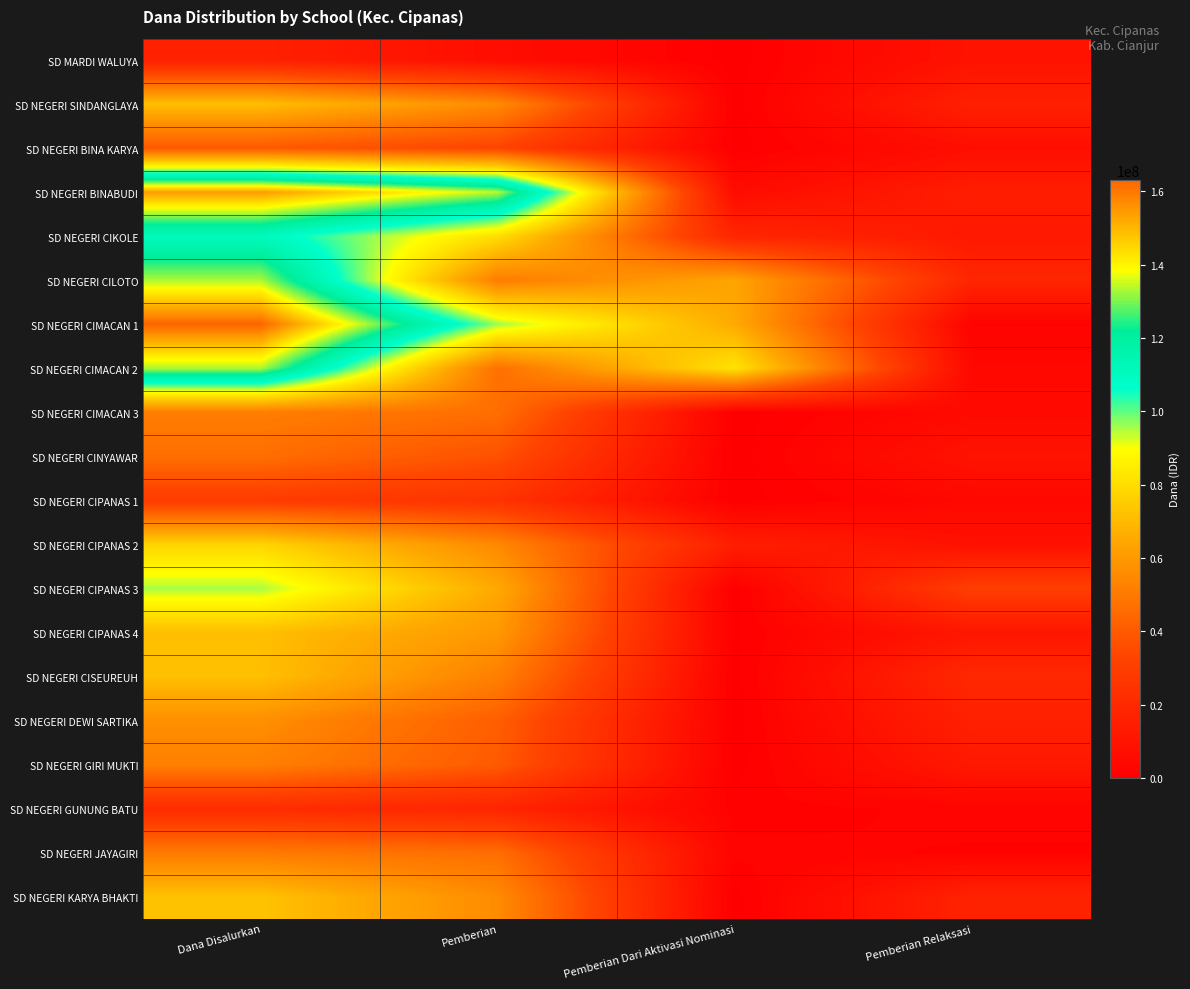

List the series in order of their peak value, highest first.

SD NEGERI CIMACAN 1, SD NEGERI BINABUDI, SD NEGERI CILOTO, SD NEGERI CIMACAN 2, SD NEGERI CIKOLE, SD NEGERI CIPANAS 3, SD NEGERI CIPANAS 2, SD NEGERI KARYA BHAKTI, SD NEGERI CISEUREUH, SD NEGERI SINDANGLAYA, SD NEGERI CIPANAS 4, SD NEGERI DEWI SARTIKA, SD NEGERI GIRI MUKTI, SD NEGERI CIMACAN 3, SD NEGERI JAYAGIRI, SD NEGERI CINYAWAR, SD NEGERI BINA KARYA, SD NEGERI CIPANAS 1, SD NEGERI GUNUNG BATU, SD MARDI WALUYA